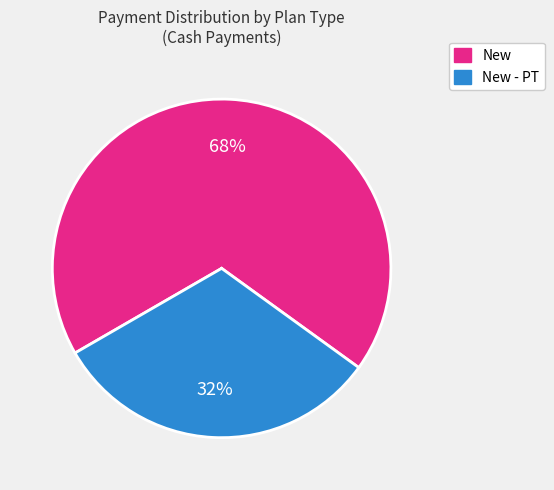

Is there any slice that represents more than half of the pie?

Yes